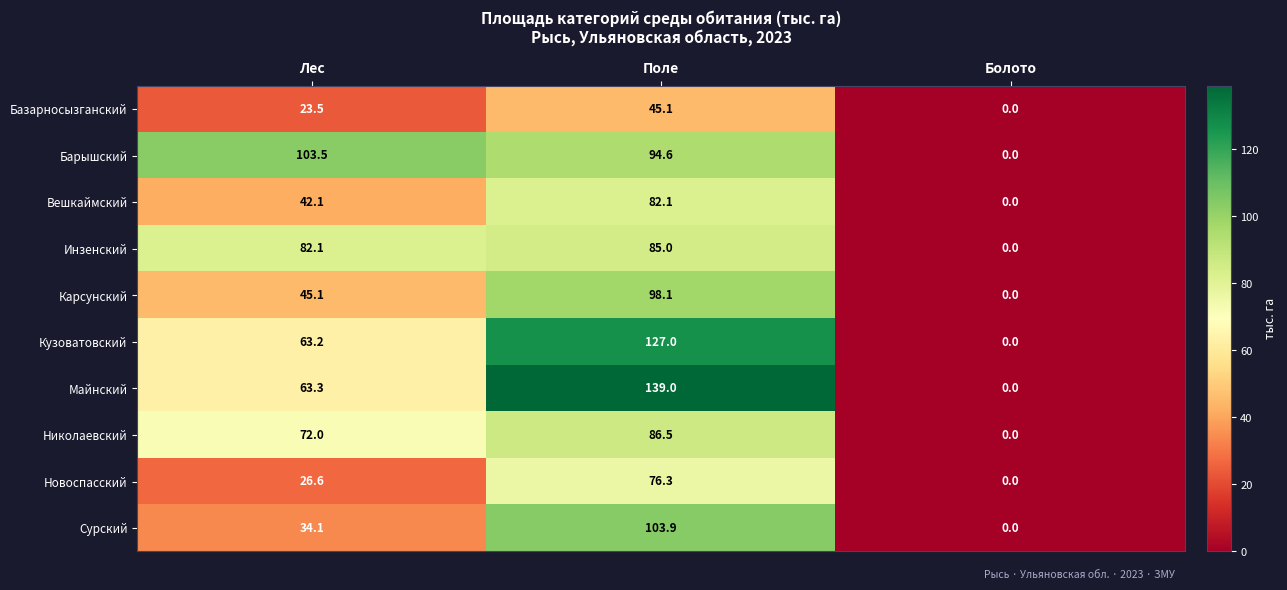

Reading left to right, transcribe all the data shown in this chart.

Базарносызганский: 23.5	45.1	0.0
Барышский: 103.5	94.6	0.0
Вешкаймский: 42.1	82.1	0.0
Инзенский: 82.1	85.0	0.0
Карсунский: 45.1	98.1	0.0
Кузоватовский: 63.2	127.0	0.0
Майнский: 63.3	139.0	0.0
Николаевский: 72.0	86.5	0.0
Новоспасский: 26.6	76.3	0.0
Сурский: 34.1	103.9	0.0